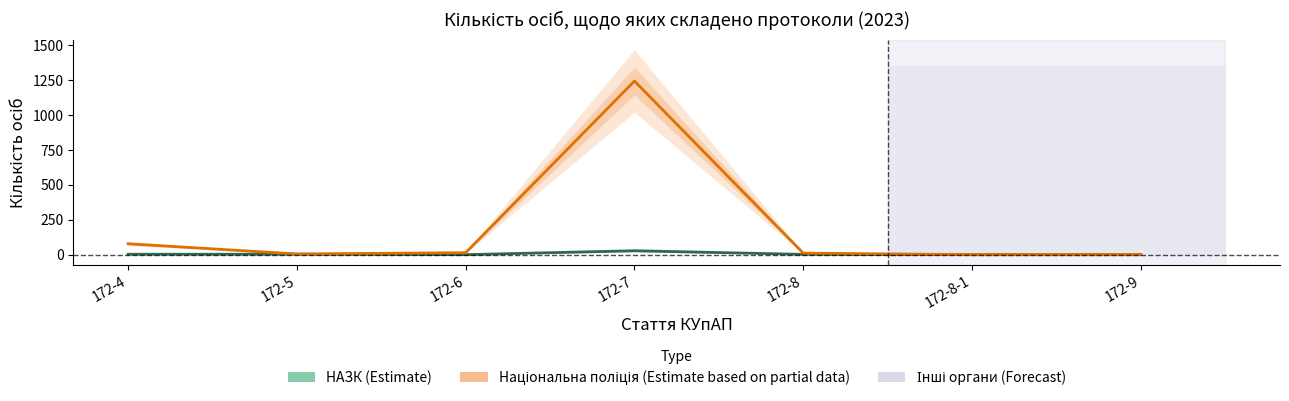

True or false: НАЗК and Національна поліція України intersect in this chart.

False